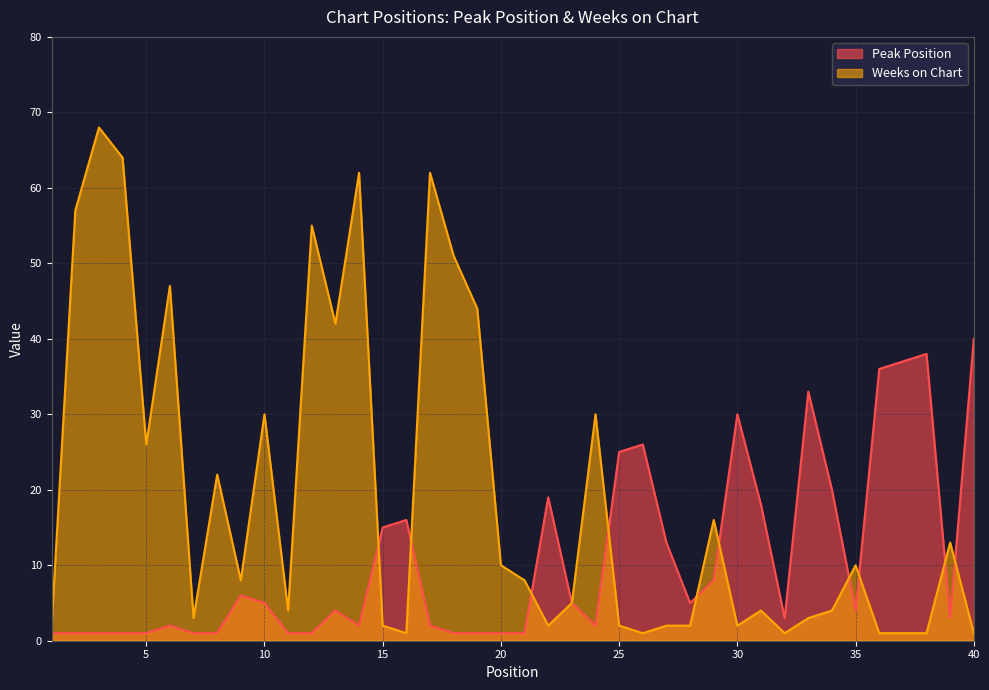

True or false: Peak Position has a value of 1 at 12.

True